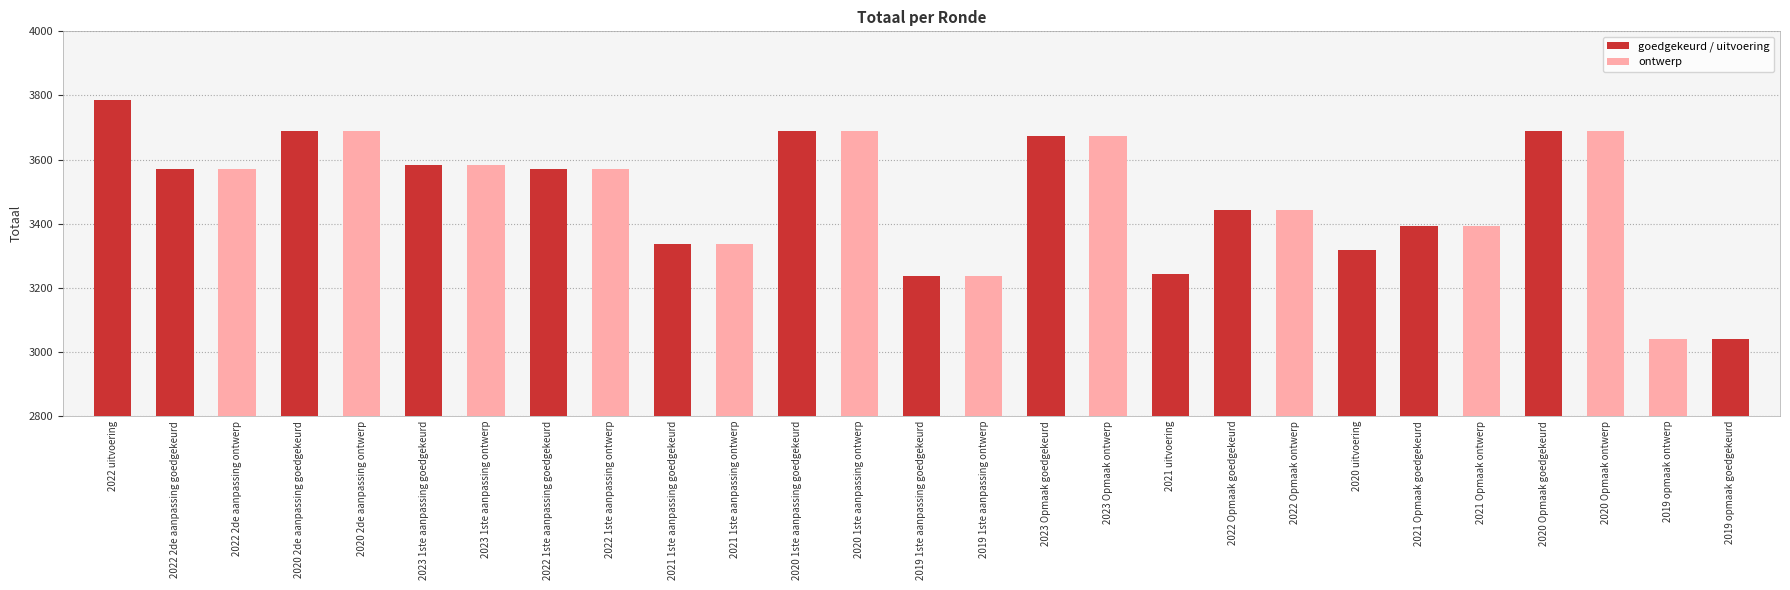

Reading right to left, extract all data points from this chart.

3041	3041	3688	3688	3391	3391	3319	3441	3441	3244	3674	3674	3237	3237	3690	3690	3335	3335	3570	3570	3584	3584	3690	3690	3570	3570	3786